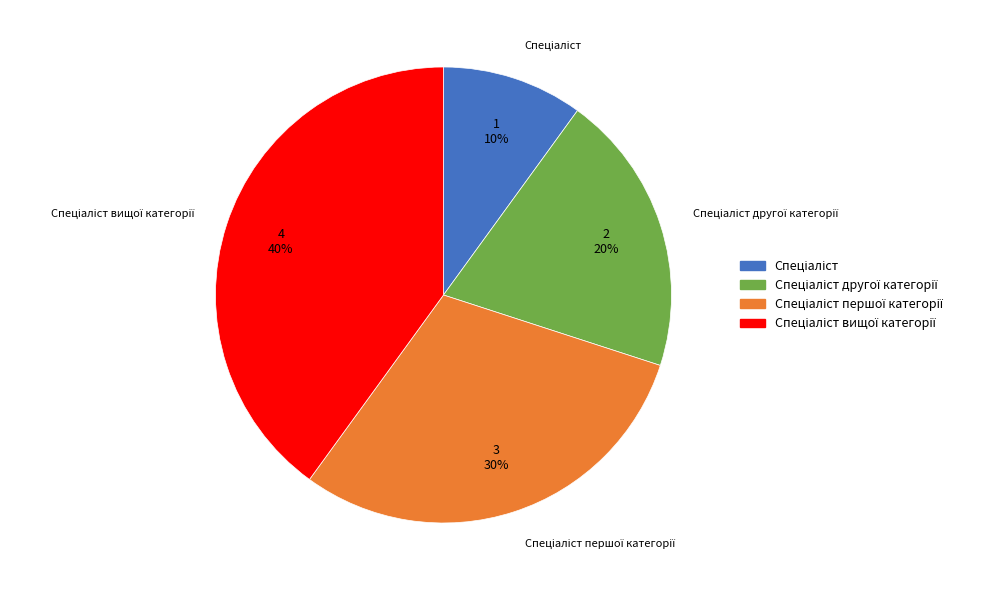

To the nearest percent, what is the average slice percentage?

25%